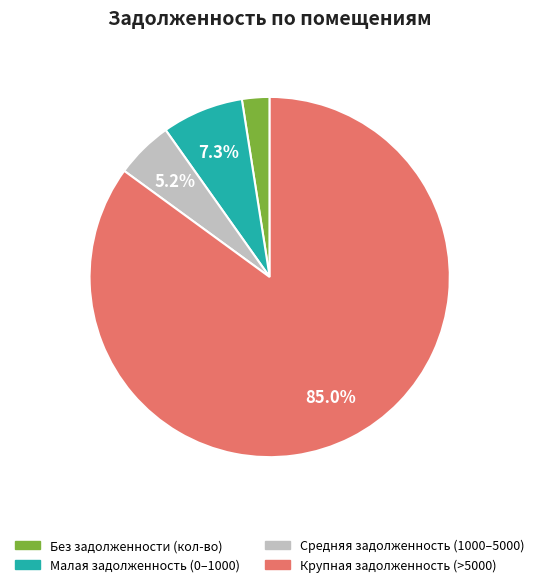

Is there any slice that represents more than half of the pie?

Yes